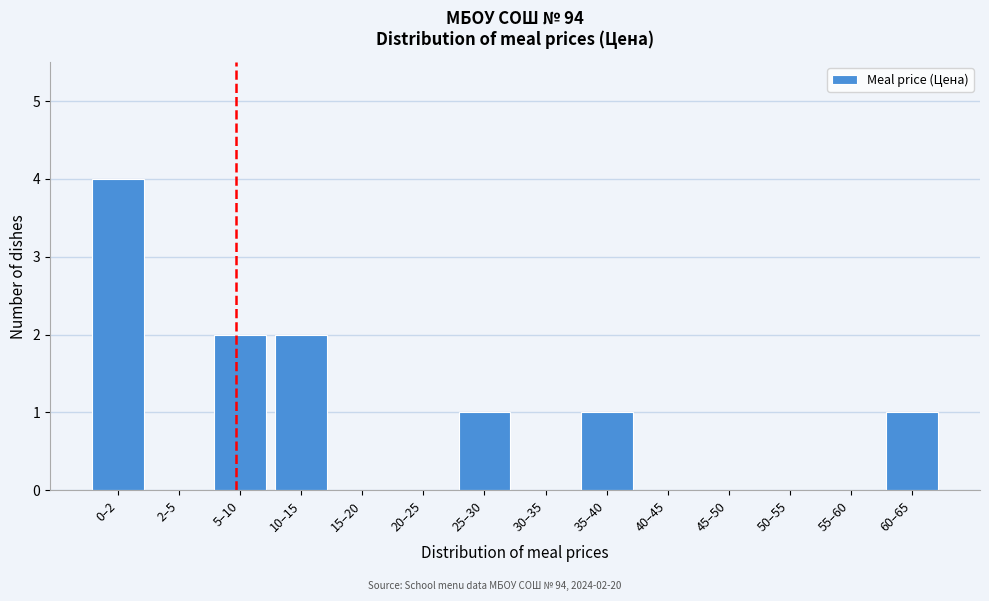

Reading left to right, list all the values displayed in this chart.

0–2=4	2–5=0	5–10=2	10–15=2	15–20=0	20–25=0	25–30=1	30–35=0	35–40=1	40–45=0	45–50=0	50–55=0	55–60=0	60–65=1